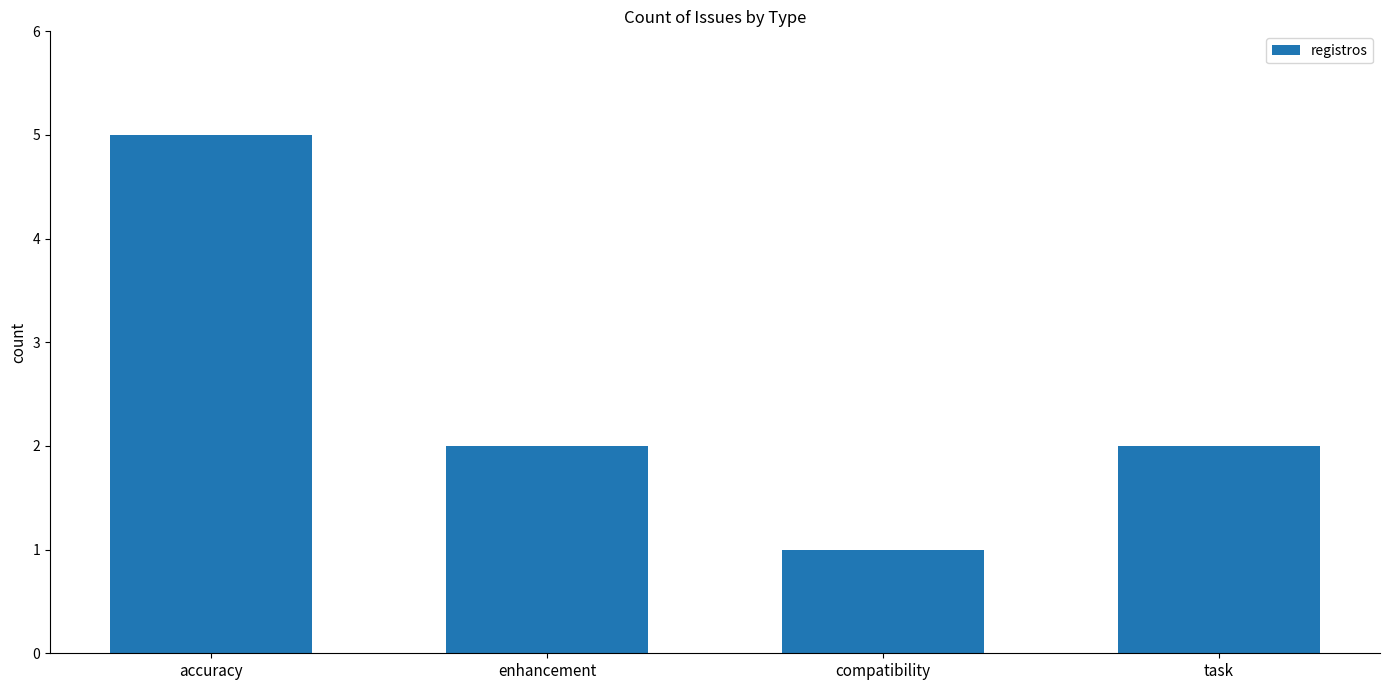

Count the values in the range 2 to 5.

3